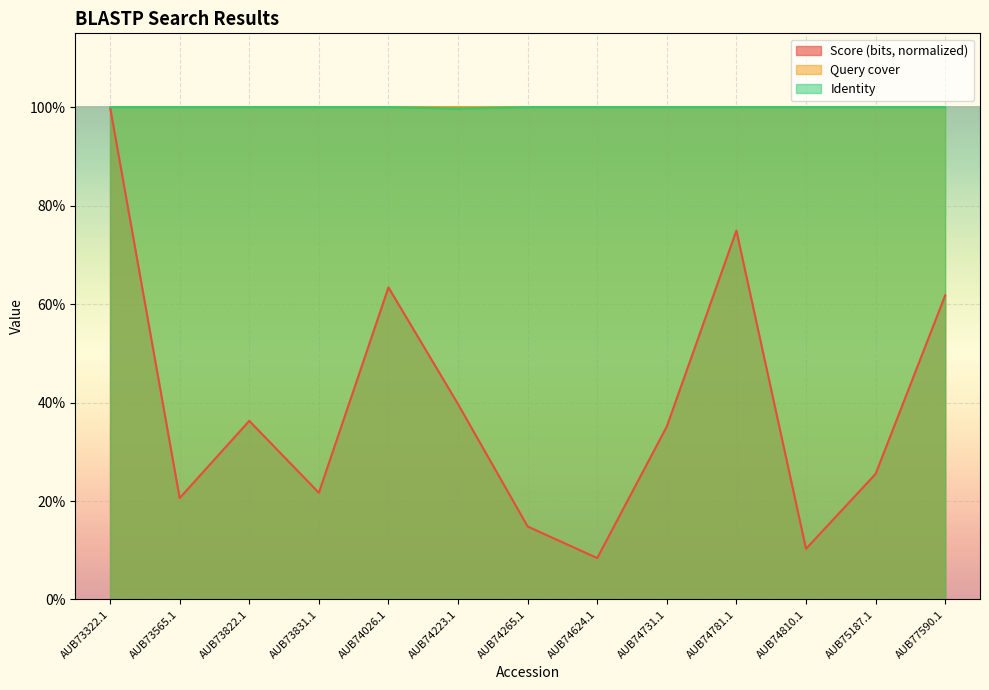

What are all the series names shown in the legend?

Score (bits, normalized), Query cover, Identity